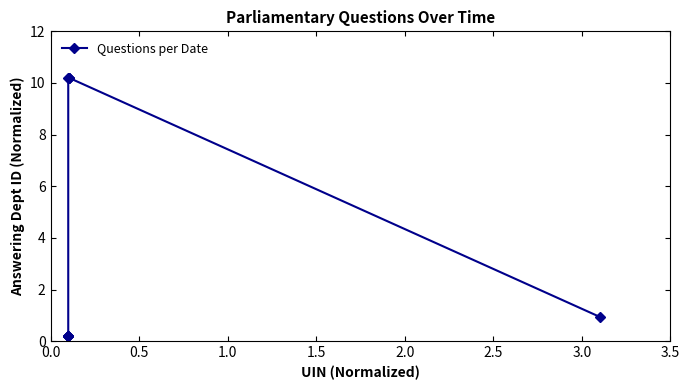

What is the average value?

4.3